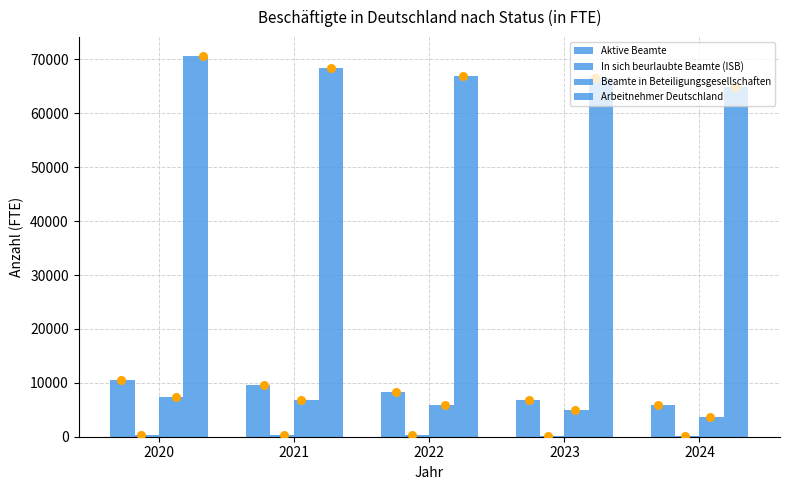

At how many categories does at least one series exceed 7543?

5